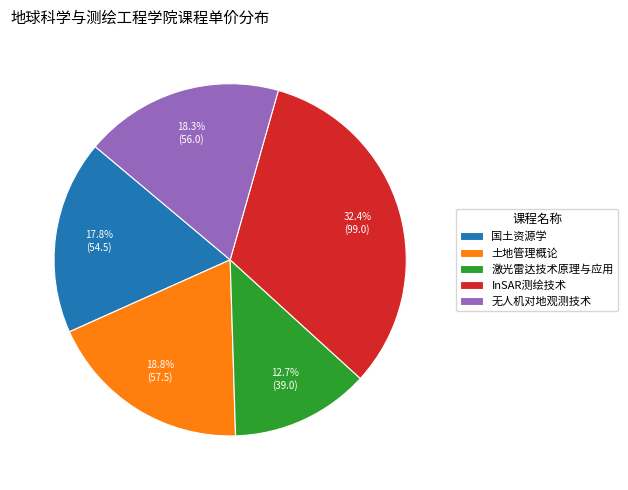

Approximately how many times larger is the value at 土地管理概论 compared to InSAR测绘技术?

0.6